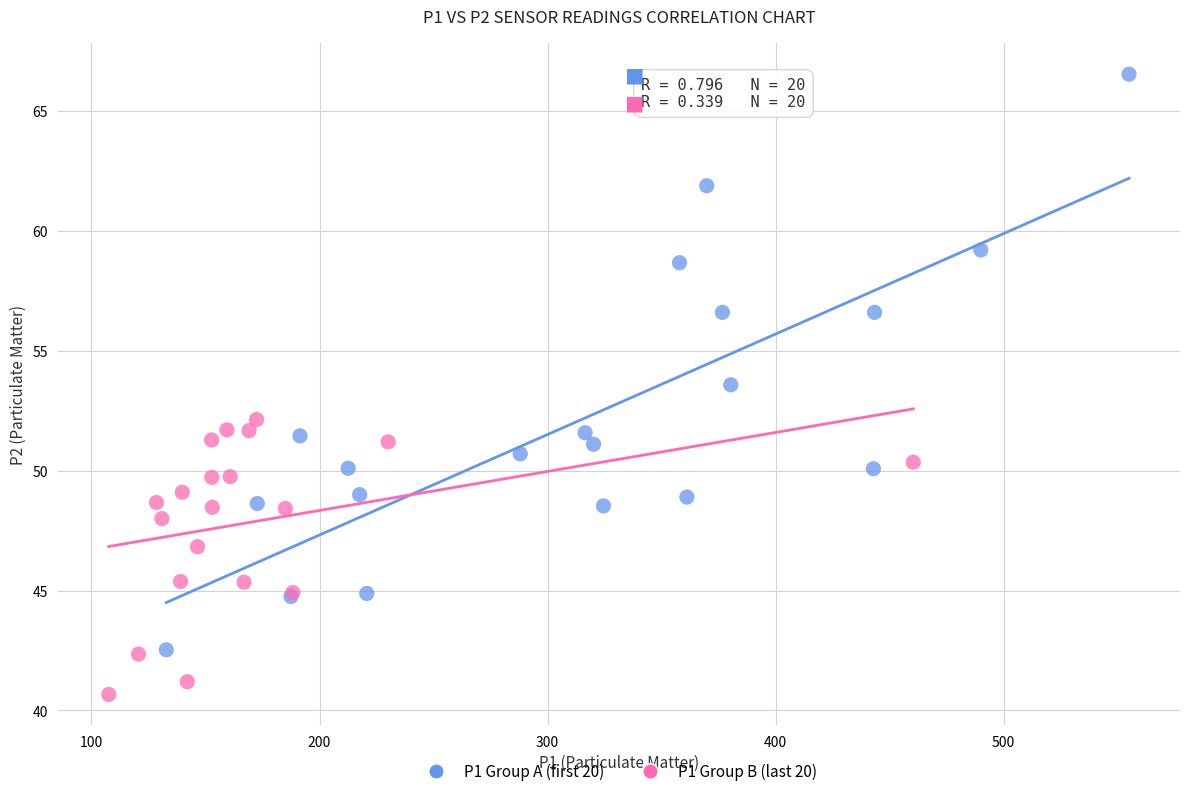

What are all the series names shown in the legend?

P1 Group A (first 20), P1 Group B (last 20)